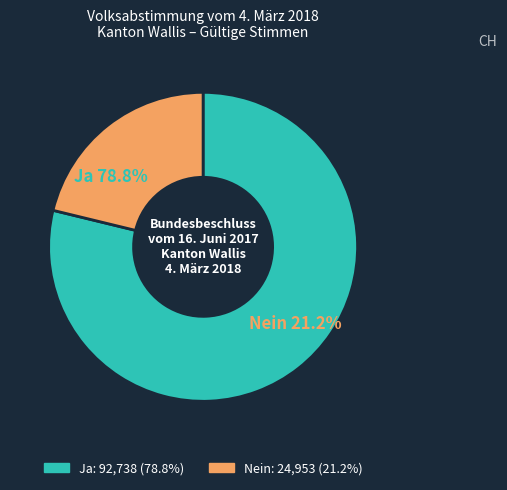

Count the number of slices in the pie.

2